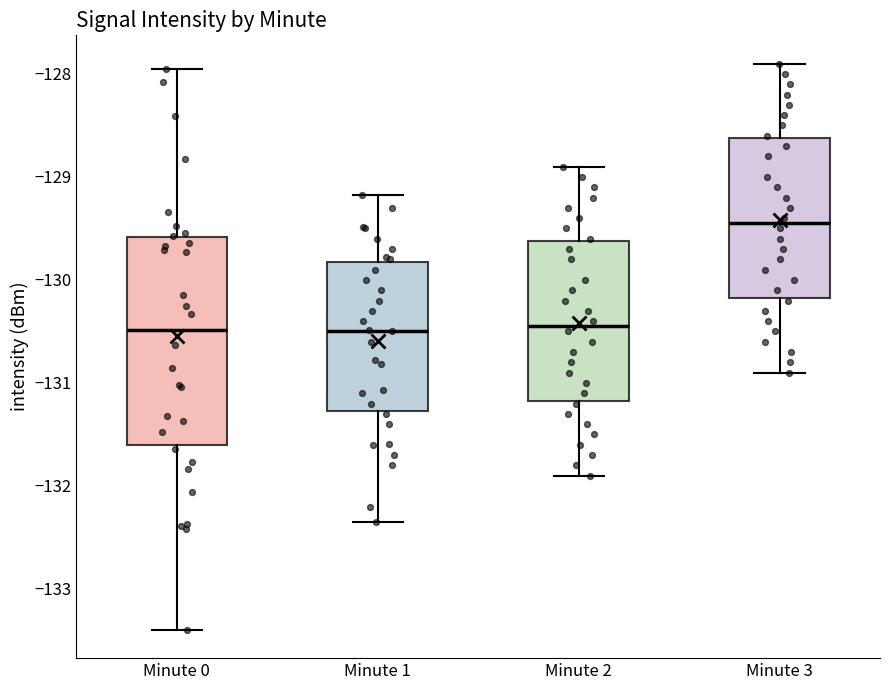

Reading left to right, transcribe this box plot: for each box, give where its median line is, the range the box spans, and where its two whiskers end, as read against the y-axis. The values are not printed on the chart, so give them approximately, as read against the axis.

Minute 0: median -130.5, box -131.6 to -129.6, whiskers -133.4 to -127.9
Minute 1: median -130.5, box -131.3 to -129.8, whiskers -132.3 to -129.2
Minute 2: median -130.4, box -131.2 to -129.6, whiskers -131.9 to -128.9
Minute 3: median -129.4, box -130.2 to -128.6, whiskers -130.9 to -127.9